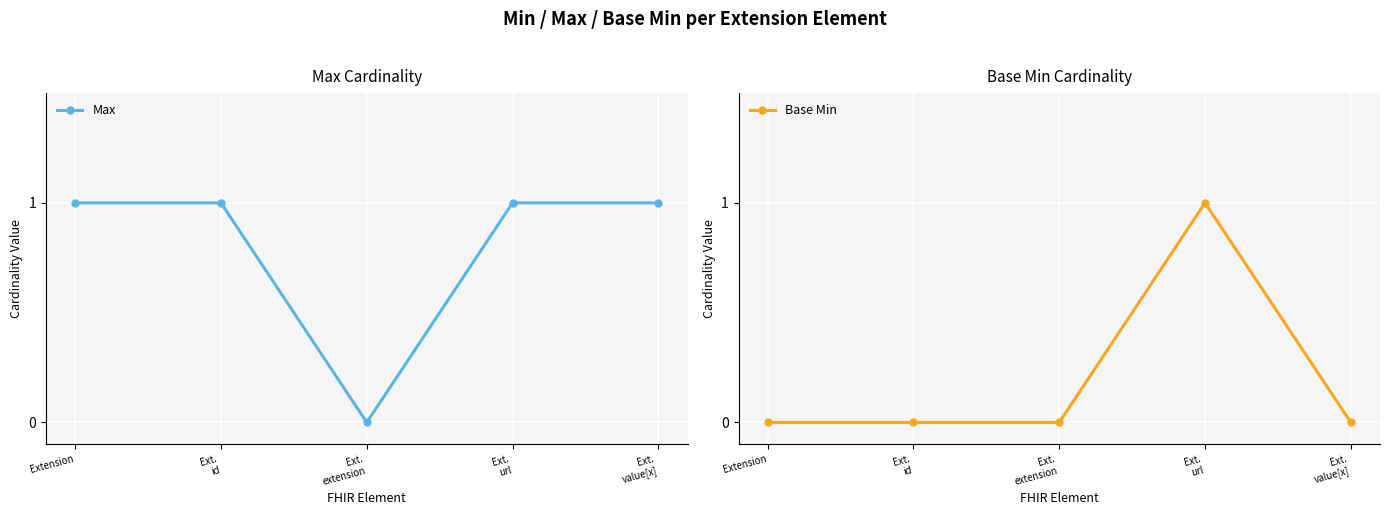

Rank the series at Ext.
url from lowest to highest value.

Max, Base Min